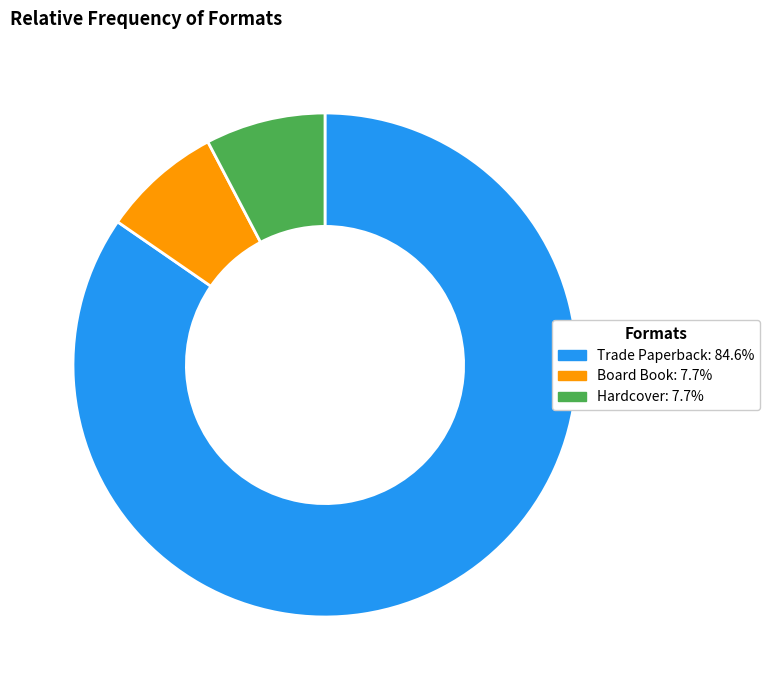

What is the largest slice in the pie chart?

Trade Paperback